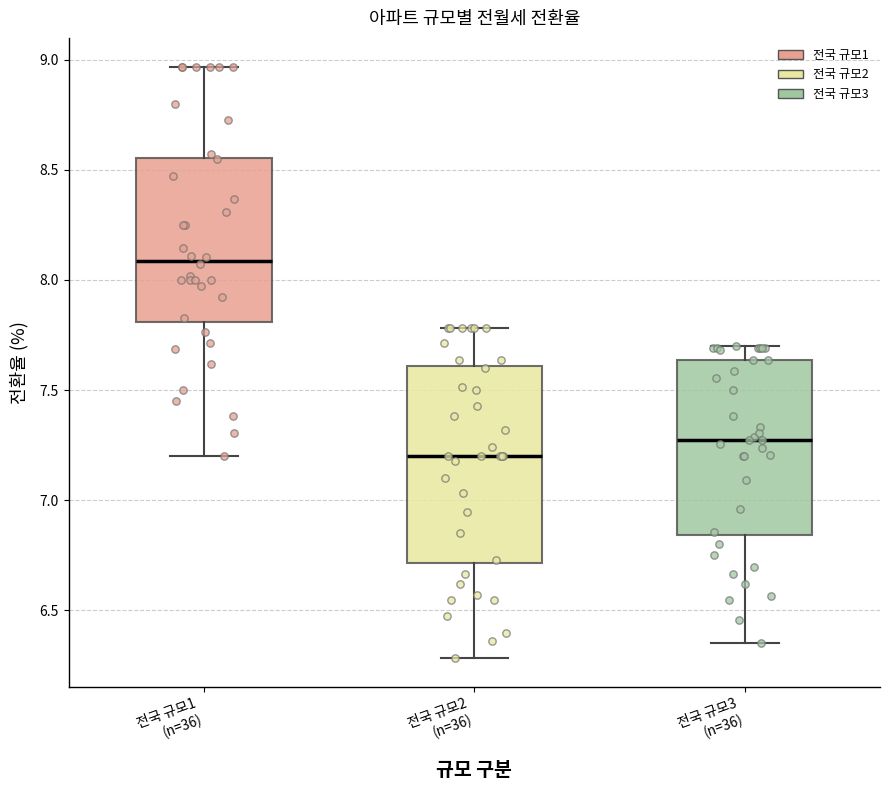

Reading left to right, read every box against the y-axis: the position of its median line, the range the box covers, and the ends of its whiskers. The values are not printed on the chart, so give them approximately, as read against the axis.

전국 규모1 (n=36): median 8.10, box 7.80 to 8.55, whiskers 7.20 to 8.95
전국 규모2 (n=36): median 7.20, box 6.70 to 7.60, whiskers 6.30 to 7.80
전국 규모3 (n=36): median 7.25, box 6.85 to 7.65, whiskers 6.35 to 7.70